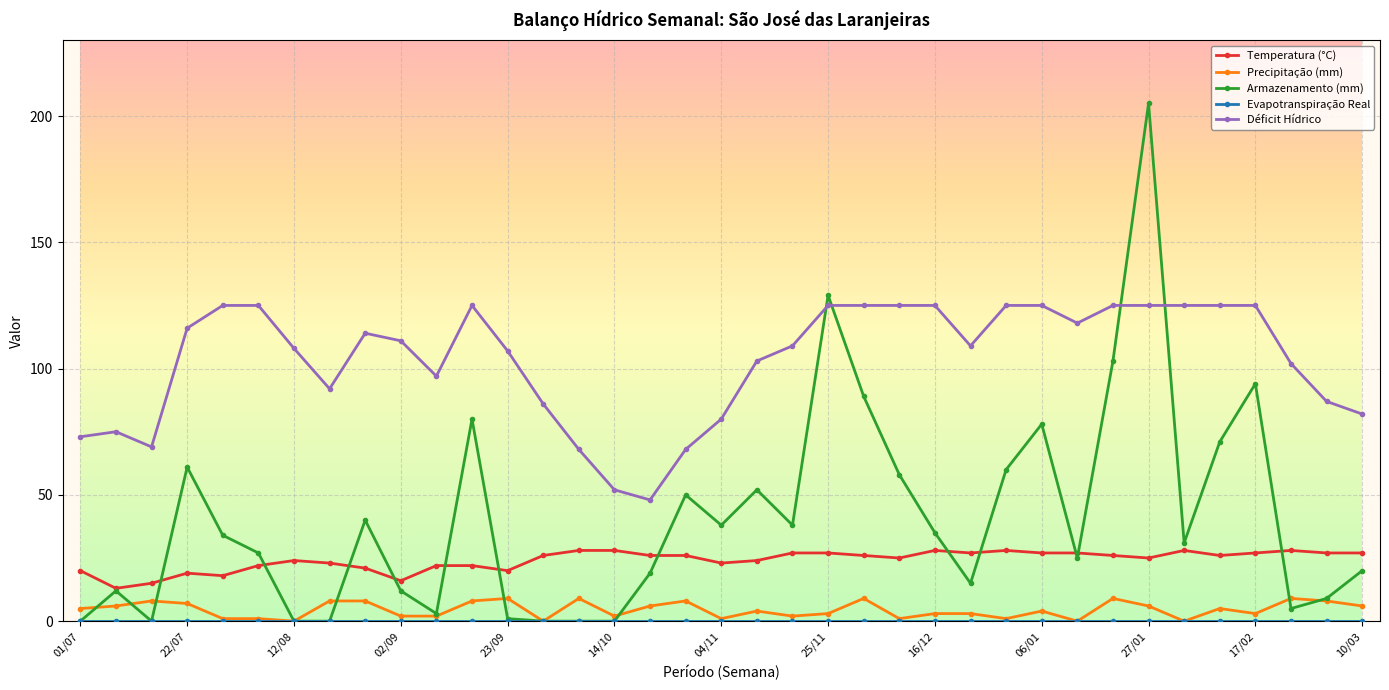

At how many categories does at least one series exceed 164?

1